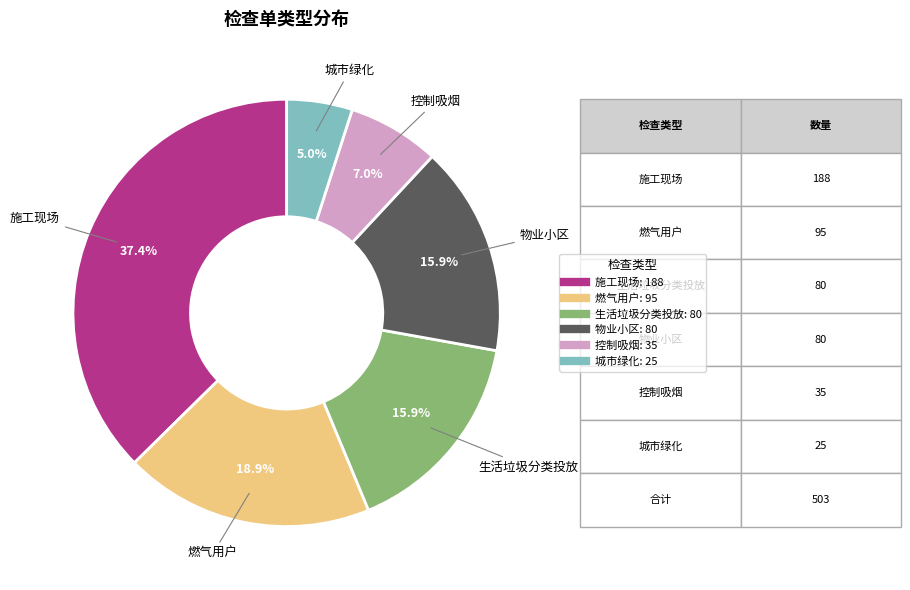

To the nearest percent, what is the average slice percentage?

17%